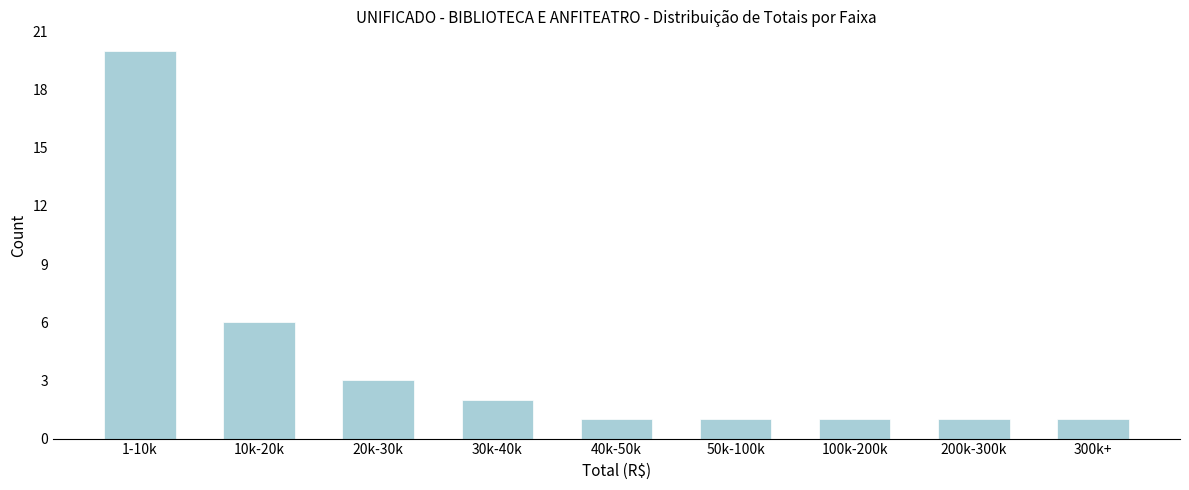

Reading left to right, list all the values displayed in this chart.

1-10k=20	10k-20k=6	20k-30k=3	30k-40k=2	40k-50k=1	50k-100k=1	100k-200k=1	200k-300k=1	300k+=1